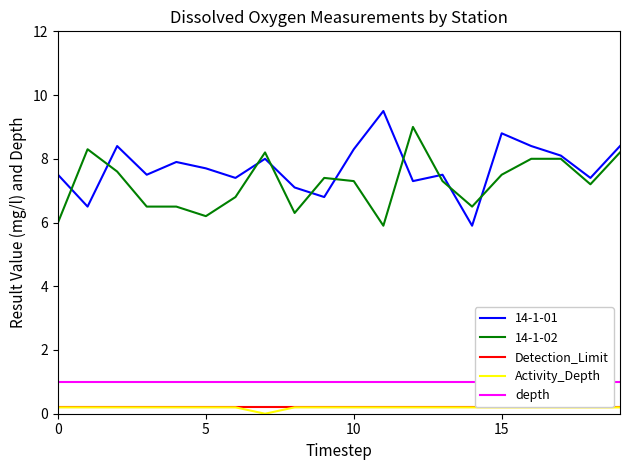

What is the difference between the maximum and second lowest values in the 14-1-01 series?

3.0